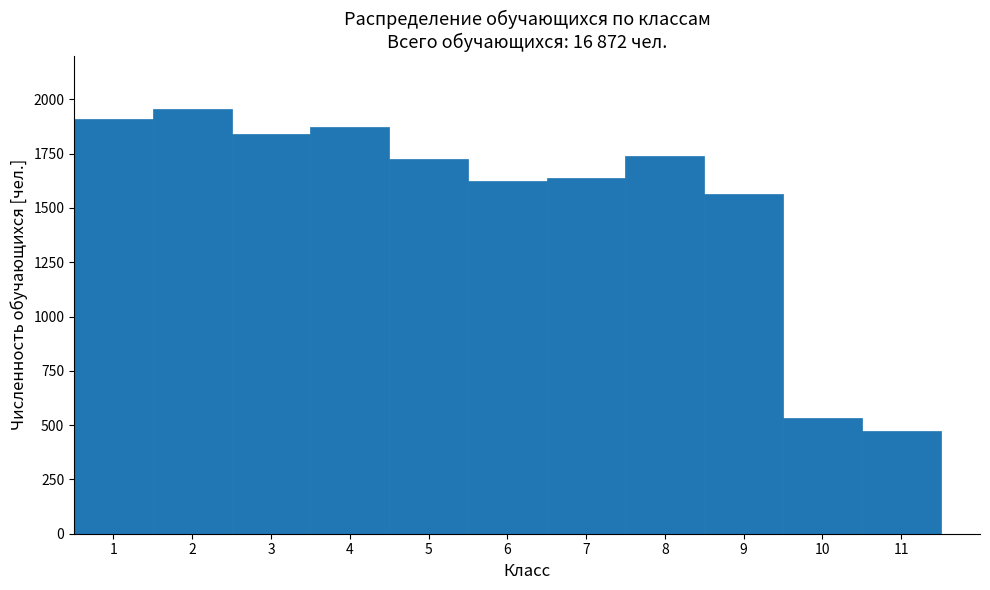

Reading left to right, transcribe this chart: for each bar, give the range it covers on the x-axis and its height. The values are not printed on the chart, so give them approximately, as read against the axis.

0.5 to 1.5: 1900
1.5 to 2.5: 1950
2.5 to 3.5: 1850
3.5 to 4.5: 1850
4.5 to 5.5: 1700
5.5 to 6.5: 1600
6.5 to 7.5: 1650
7.5 to 8.5: 1750
8.5 to 9.5: 1550
9.5 to 10.5: 550
10.5 to 11.5: 450